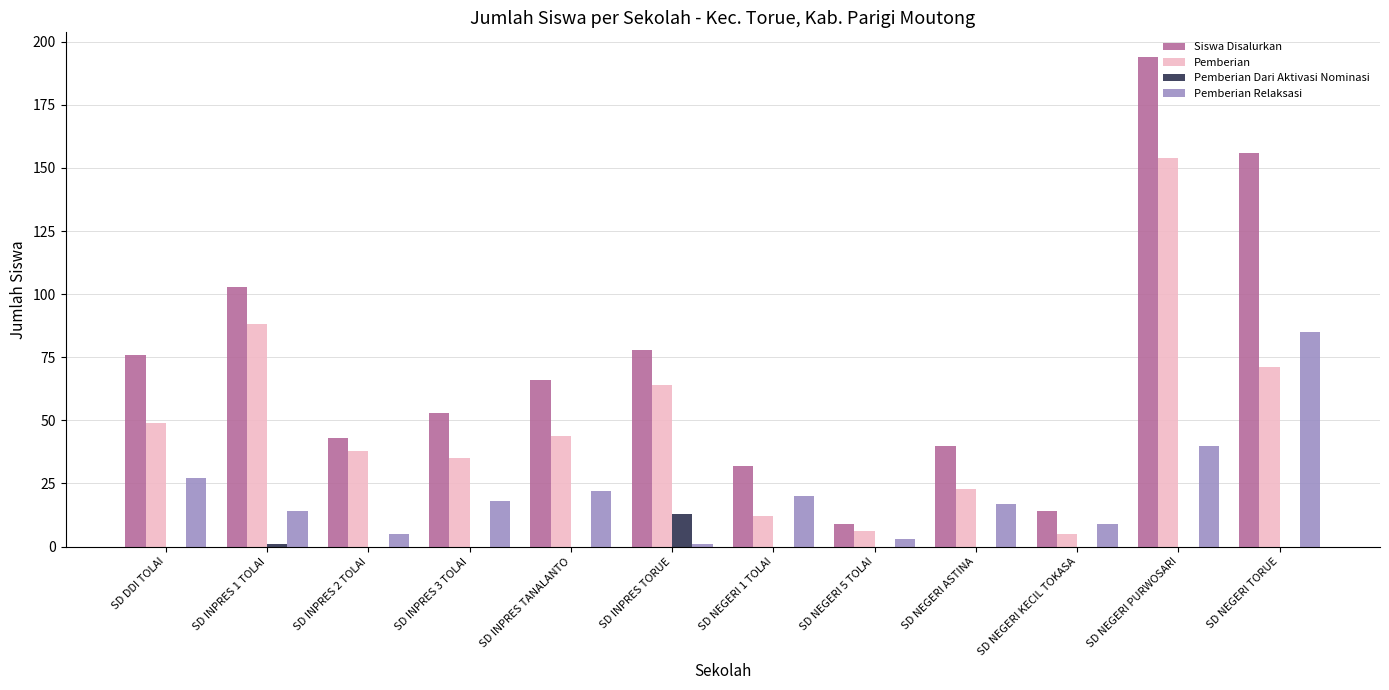

Reading right to left, transcribe all the data shown in this chart.

Siswa Disalurkan: SD NEGERI TORUE=156	SD NEGERI PURWOSARI=194	SD NEGERI KECIL TOKASA=14	SD NEGERI ASTINA=40	SD NEGERI 5 TOLAI=9	SD NEGERI 1 TOLAI=32	SD INPRES TORUE=78	SD INPRES TANALANTO=66	SD INPRES 3 TOLAI=53	SD INPRES 2 TOLAI=43	SD INPRES 1 TOLAI=103	SD DDI TOLAI=76
Pemberian: SD NEGERI TORUE=71	SD NEGERI PURWOSARI=154	SD NEGERI KECIL TOKASA=5	SD NEGERI ASTINA=23	SD NEGERI 5 TOLAI=6	SD NEGERI 1 TOLAI=12	SD INPRES TORUE=64	SD INPRES TANALANTO=44	SD INPRES 3 TOLAI=35	SD INPRES 2 TOLAI=38	SD INPRES 1 TOLAI=88	SD DDI TOLAI=49
Pemberian Dari Aktivasi Nominasi: SD NEGERI TORUE=0	SD NEGERI PURWOSARI=0	SD NEGERI KECIL TOKASA=0	SD NEGERI ASTINA=0	SD NEGERI 5 TOLAI=0	SD NEGERI 1 TOLAI=0	SD INPRES TORUE=13	SD INPRES TANALANTO=0	SD INPRES 3 TOLAI=0	SD INPRES 2 TOLAI=0	SD INPRES 1 TOLAI=1	SD DDI TOLAI=0
Pemberian Relaksasi: SD NEGERI TORUE=85	SD NEGERI PURWOSARI=40	SD NEGERI KECIL TOKASA=9	SD NEGERI ASTINA=17	SD NEGERI 5 TOLAI=3	SD NEGERI 1 TOLAI=20	SD INPRES TORUE=1	SD INPRES TANALANTO=22	SD INPRES 3 TOLAI=18	SD INPRES 2 TOLAI=5	SD INPRES 1 TOLAI=14	SD DDI TOLAI=27